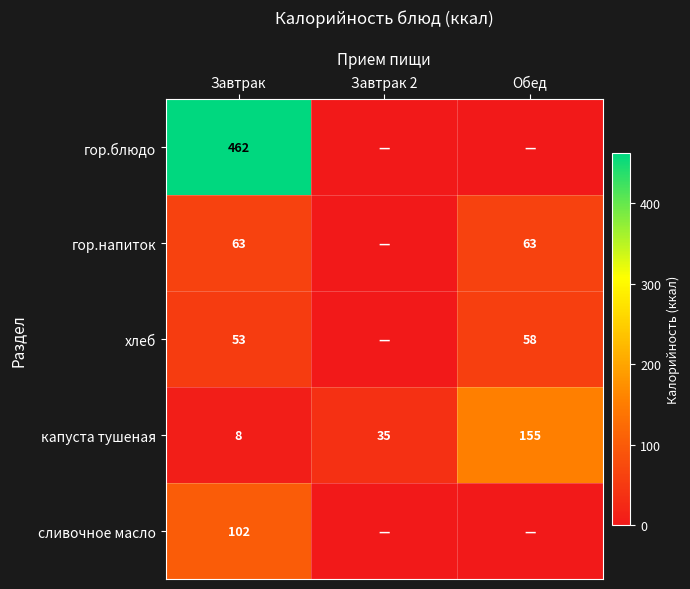

What is the total value across all series at Завтрак?

688